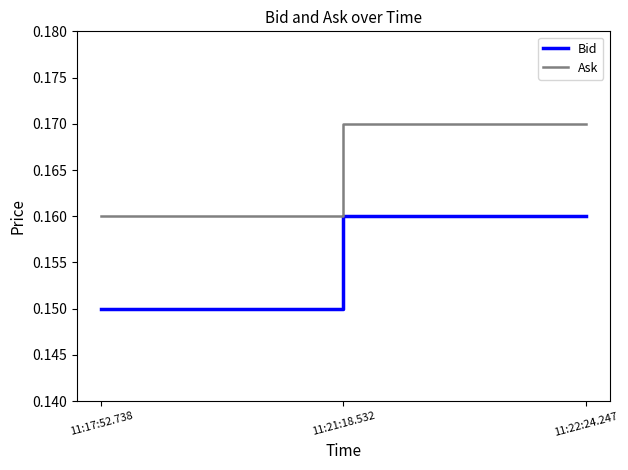

Is it true that Ask equals 0.3 at 11:17:52.738?

False